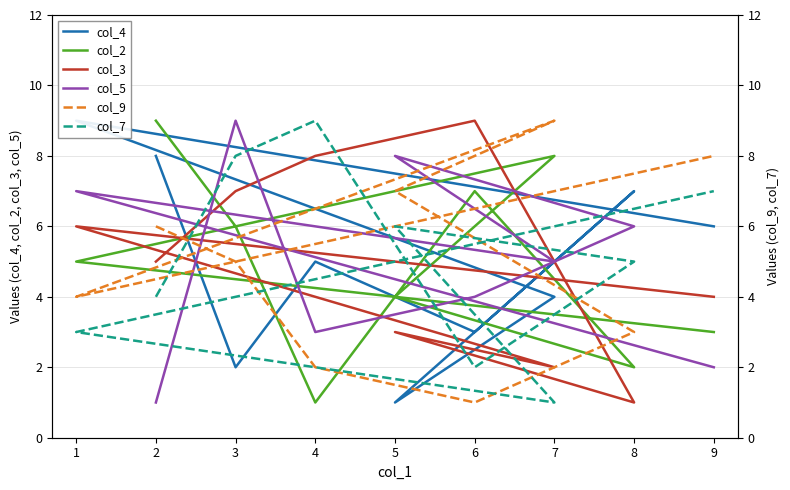

Reading right to left, what are all the values shown in this chart?

col_4: 6	9	4	1	7	3	5	2	8
col_2: 3	5	8	4	2	7	1	6	9
col_3: 4	6	2	3	1	9	8	7	5
col_5: 2	7	5	8	6	4	3	9	1
col_9: 8	4	9	7	3	1	2	5	6
col_7: 7	3	1	6	5	2	9	8	4